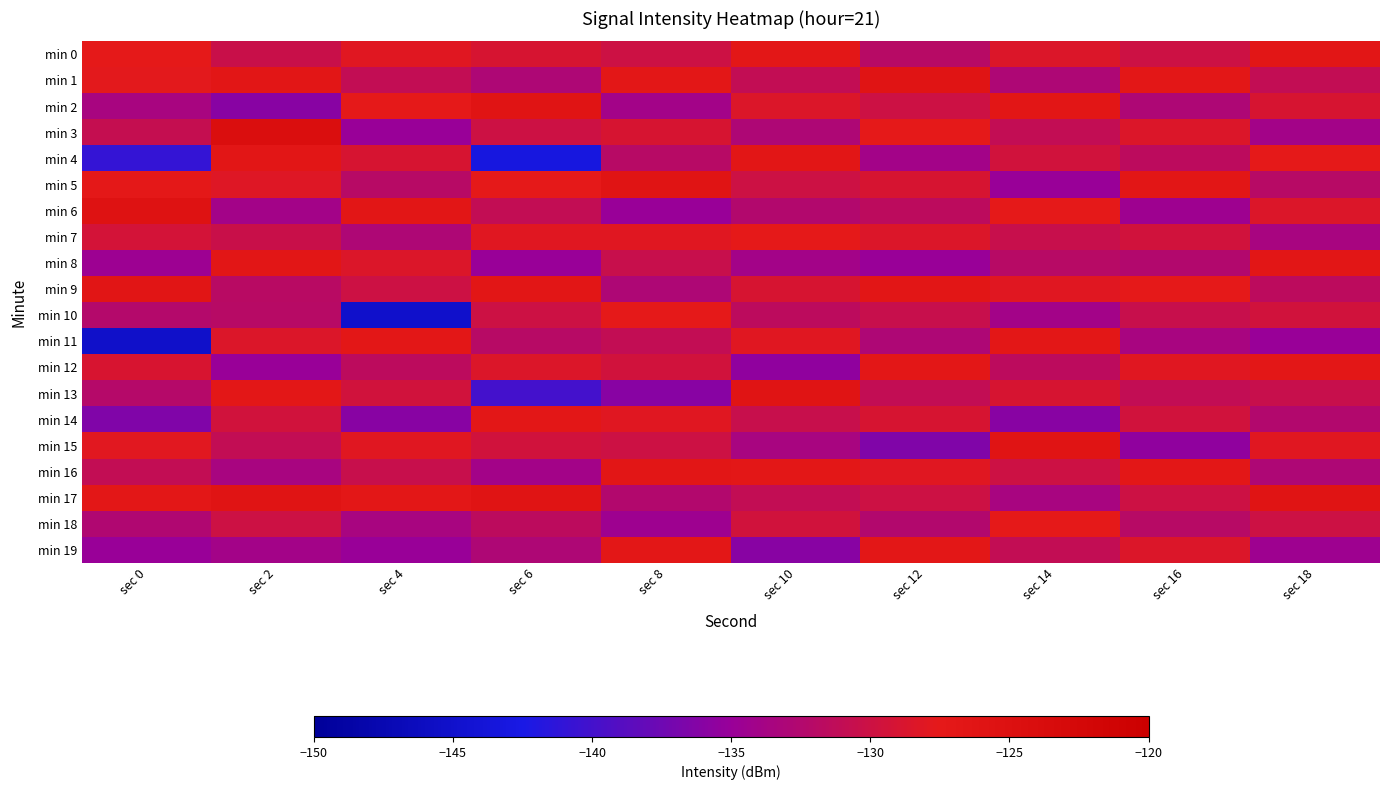

Which series has the largest total across all categories?

min 17